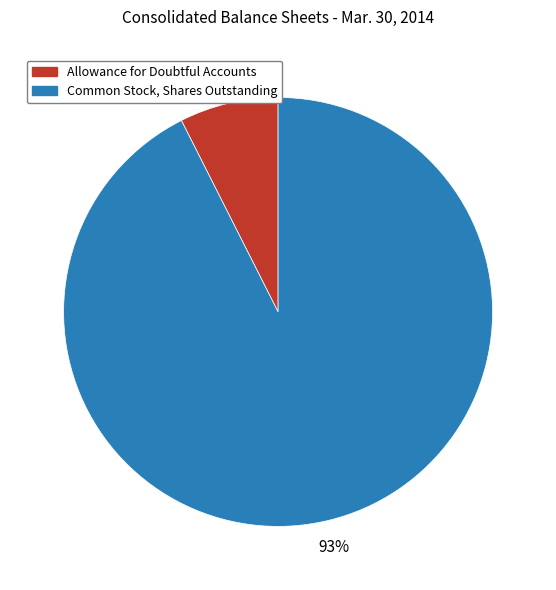

Which has a higher value, Common Stock, Shares Outstanding or Allowance for Doubtful Accounts?

Common Stock, Shares Outstanding